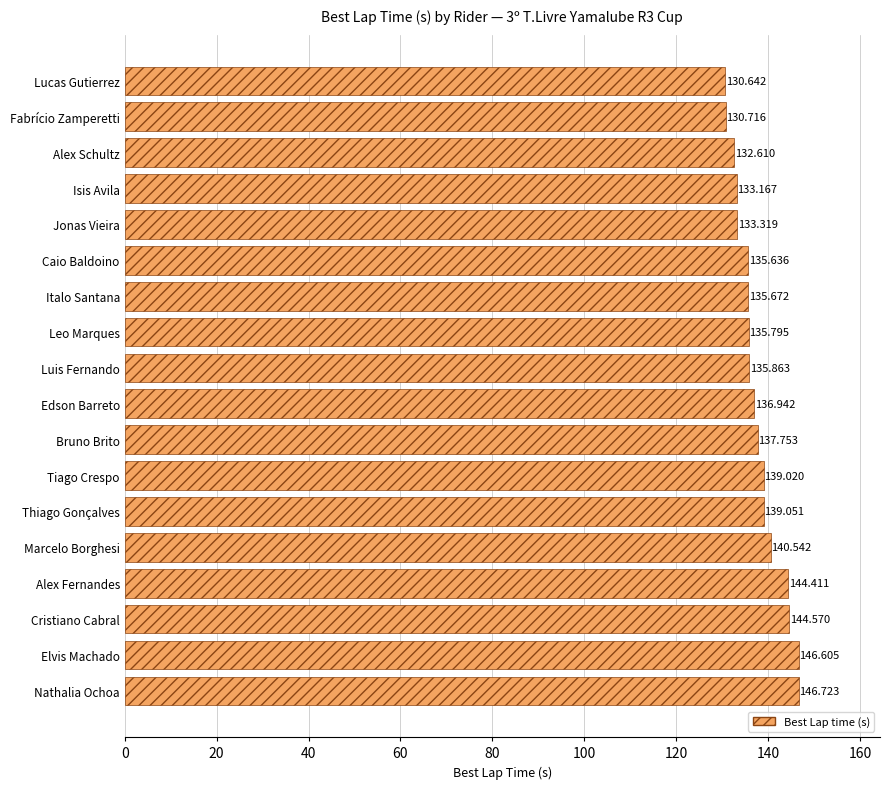

How many bars are there in total?

18